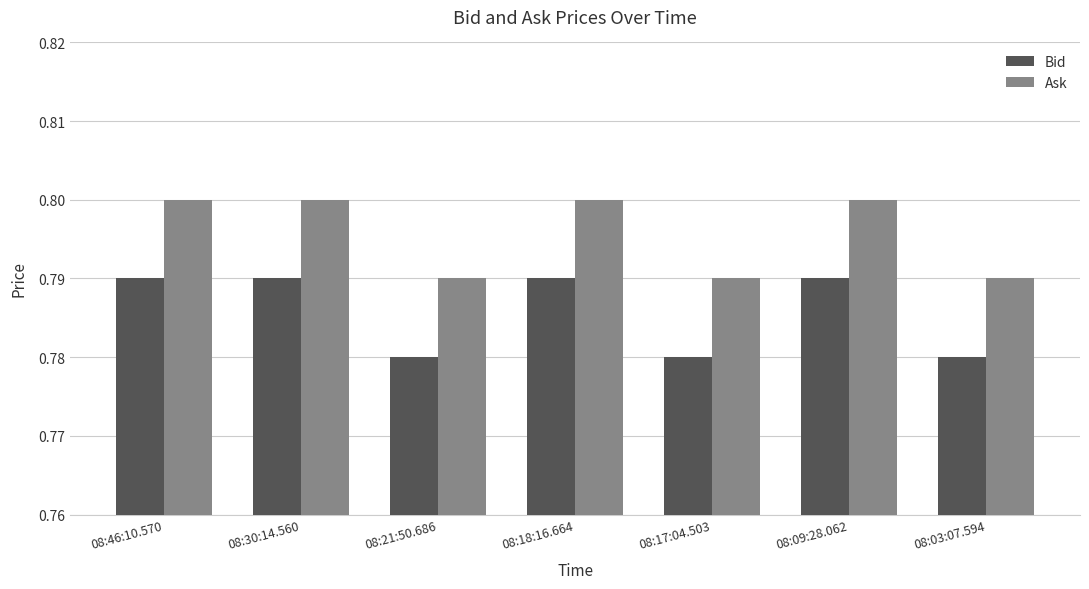

Rank the series by their average value, from highest to lowest.

Ask, Bid